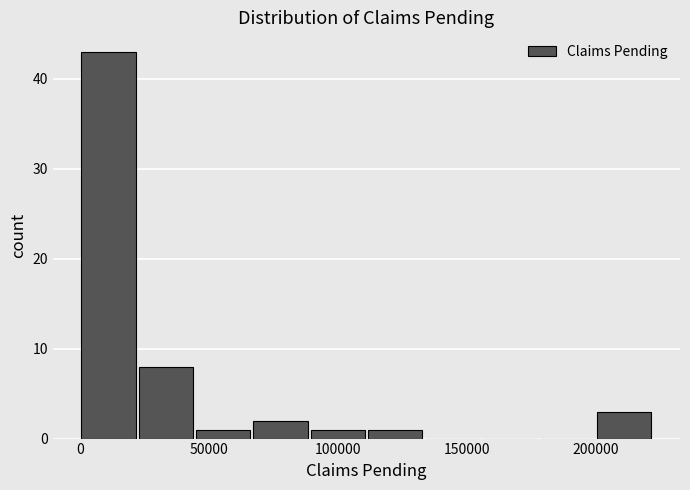

Reading left to right, transcribe this chart: for each bar, give the range it covers on the x-axis and its height. Neither the bar edges nor the heights are printed on the chart, so give them approximately, as read against the axes.

0 to 20000: 43
20000 to 45000: 8
45000 to 65000: 1
65000 to 90000: 2
90000 to 110000: 1
110000 to 135000: 1
135000 to 155000: 0
155000 to 180000: 0
180000 to 200000: 0
200000 to 220000: 3